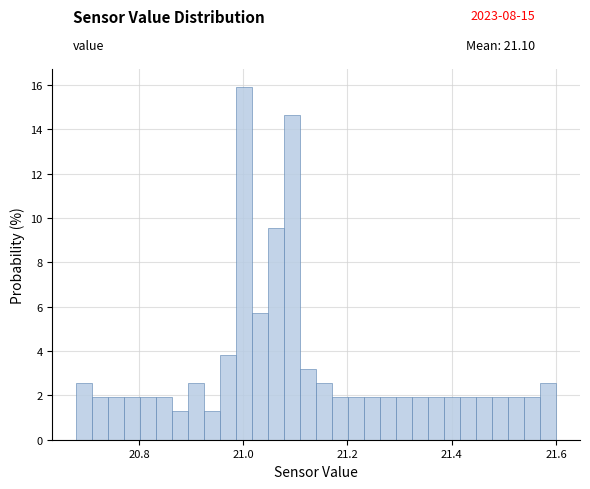

Read against the x-axis, roughly where is the centre of the tallest bar?

21.00